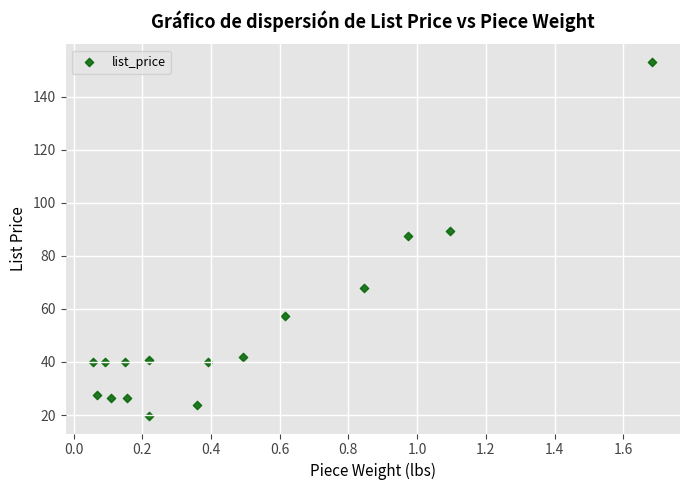

What is the range of X values (max minus min)?

1.6